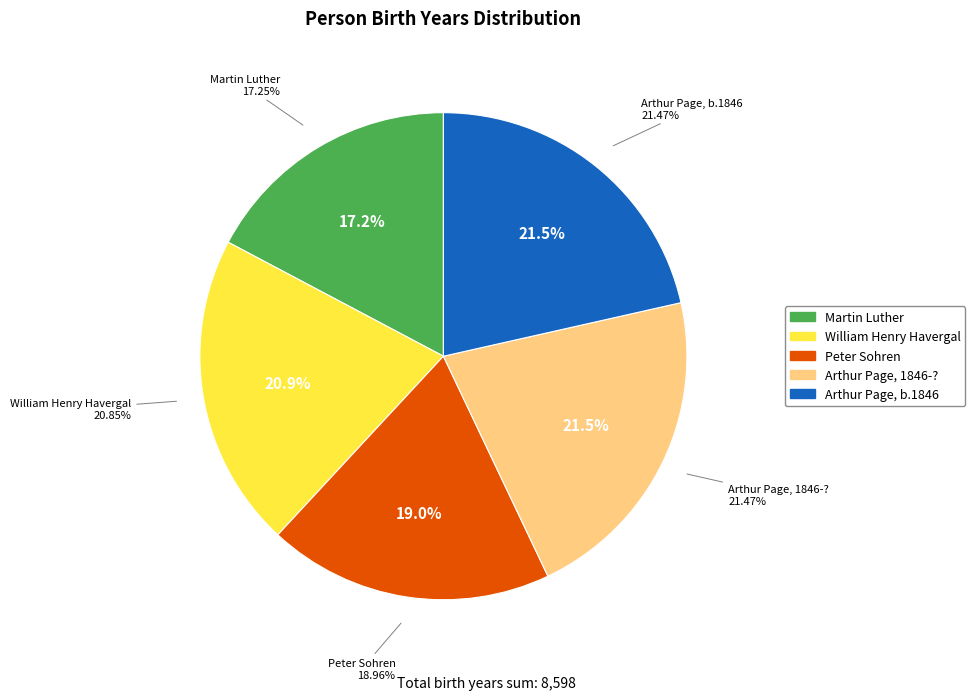

To the nearest percent, what is the average slice percentage?

20%